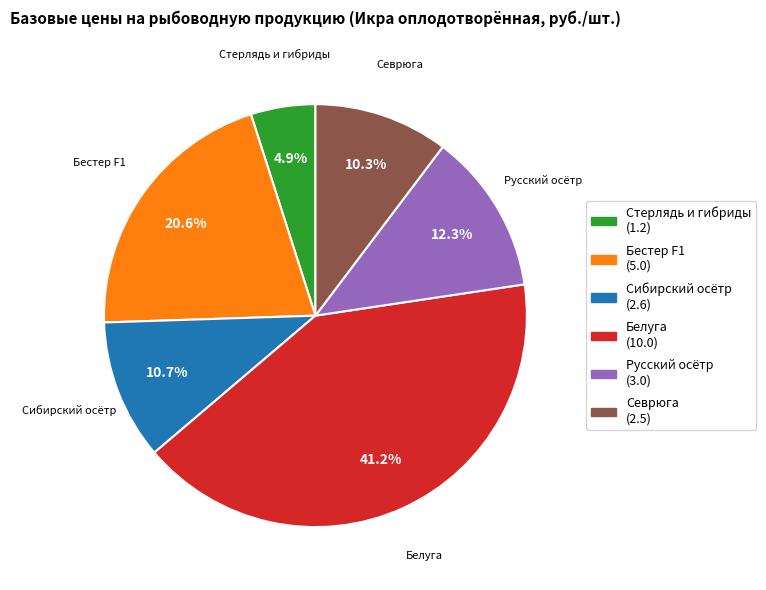

Is there any slice that represents more than half of the pie?

No